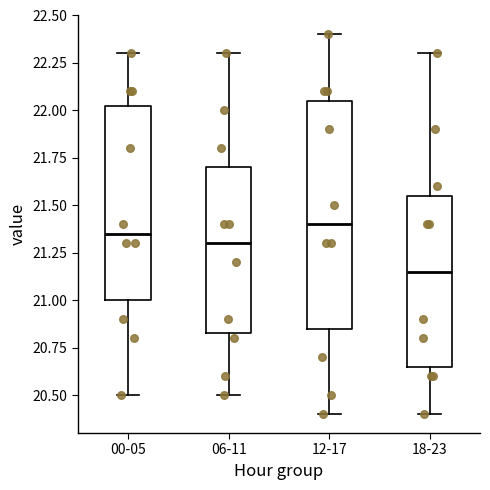

Which box has the lowest median line?

18-23